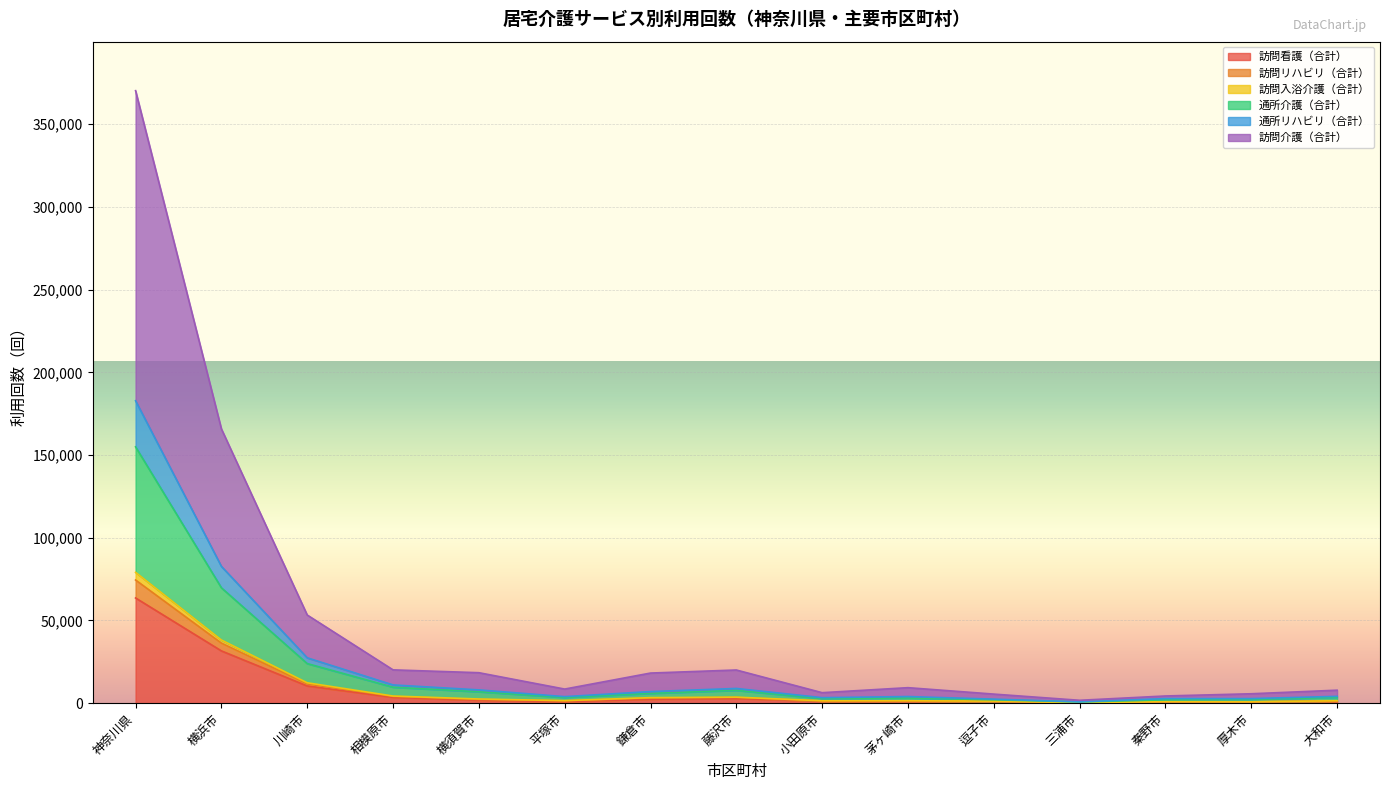

Is it true that 通所リハビリ（合計） equals 983 at 秦野市?

True